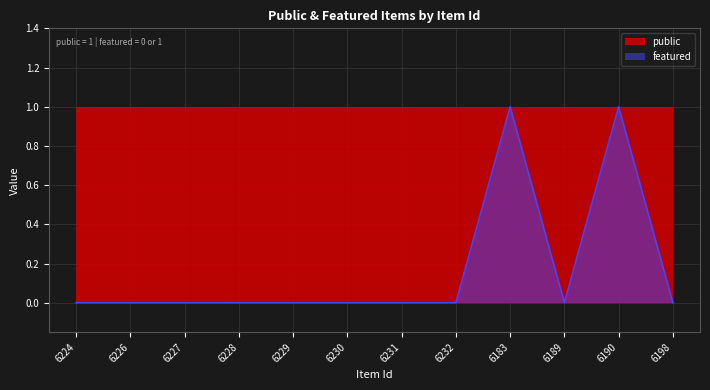

How many interior local valleys (lower than both neighbors) does the data have?

1